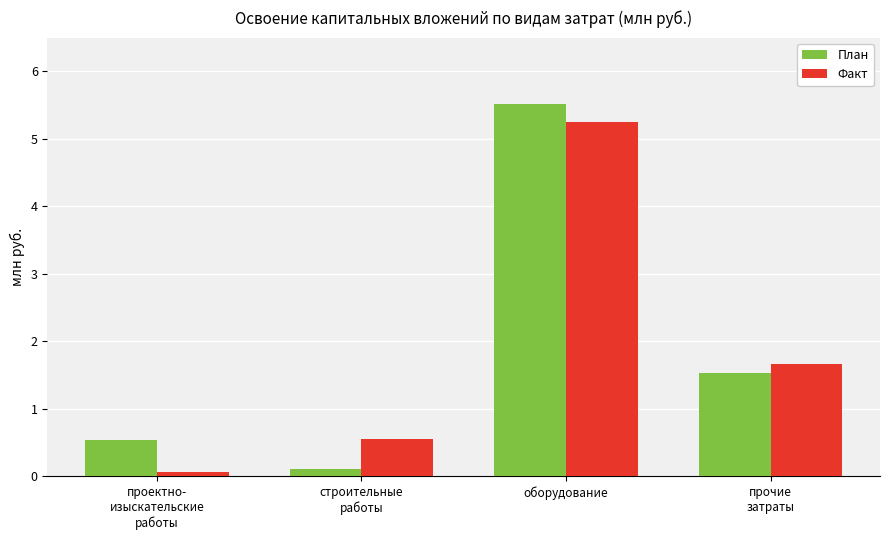

What position from the right is оборудование?

2